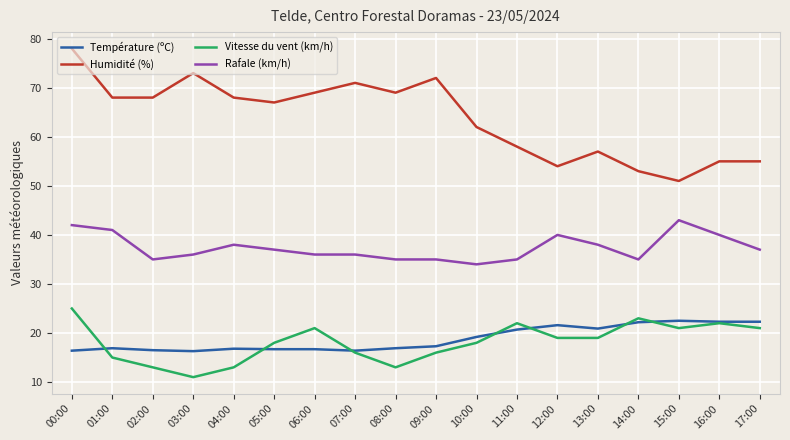

Which series has the widest spread of values?

Humidité (%)